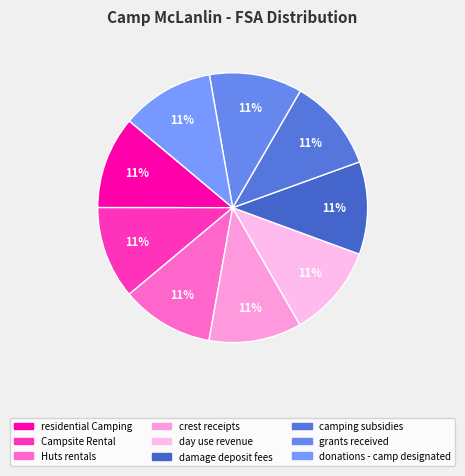

Approximately how many times larger is the value at Campsite Rental compared to residential Camping?

1.0